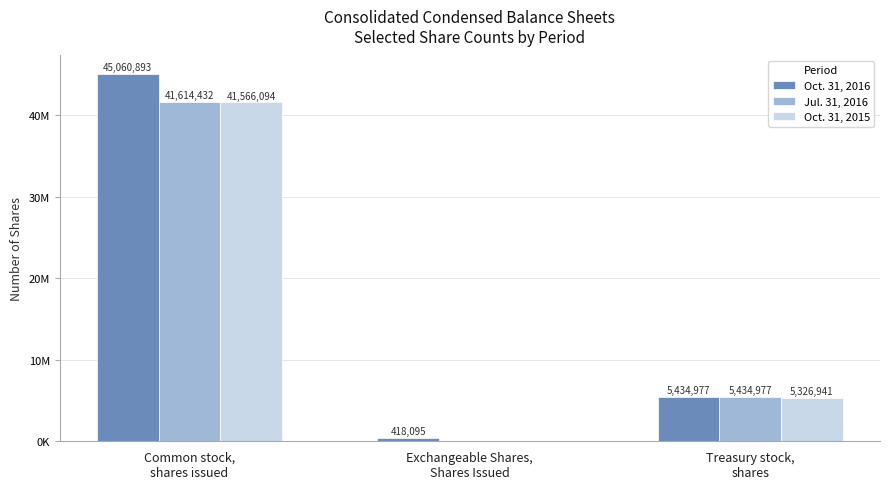

What are all the series names shown in the legend?

Oct. 31, 2016, Jul. 31, 2016, Oct. 31, 2015